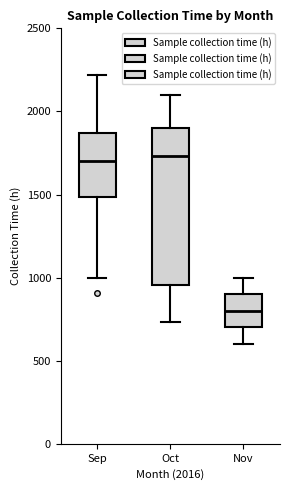

Reading left to right, read every box against the y-axis: the position of its median line, the range the box covers, and the ends of its whiskers. The values are not printed on the chart, so give them approximately, as read against the axis.

Sep: median 1700, box 1500 to 1850, whiskers 1000 to 2200
Oct: median 1750, box 950 to 1900, whiskers 750 to 2100
Nov: median 800, box 700 to 900, whiskers 600 to 1000